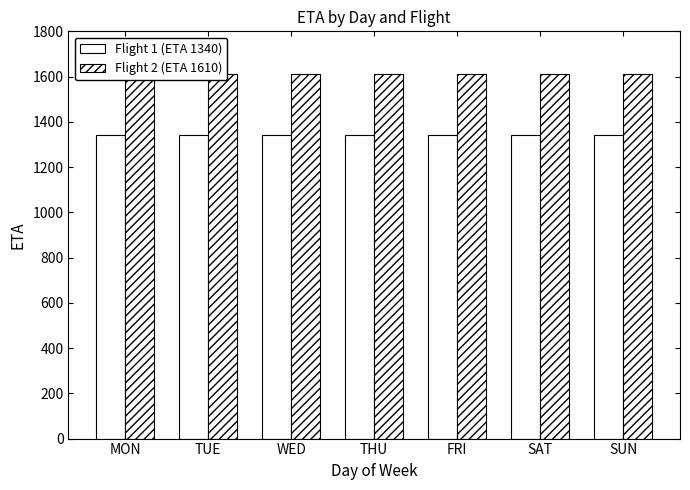

The value of Flight 2 (ETA 1610) at FRI is 1005. True or false?

False